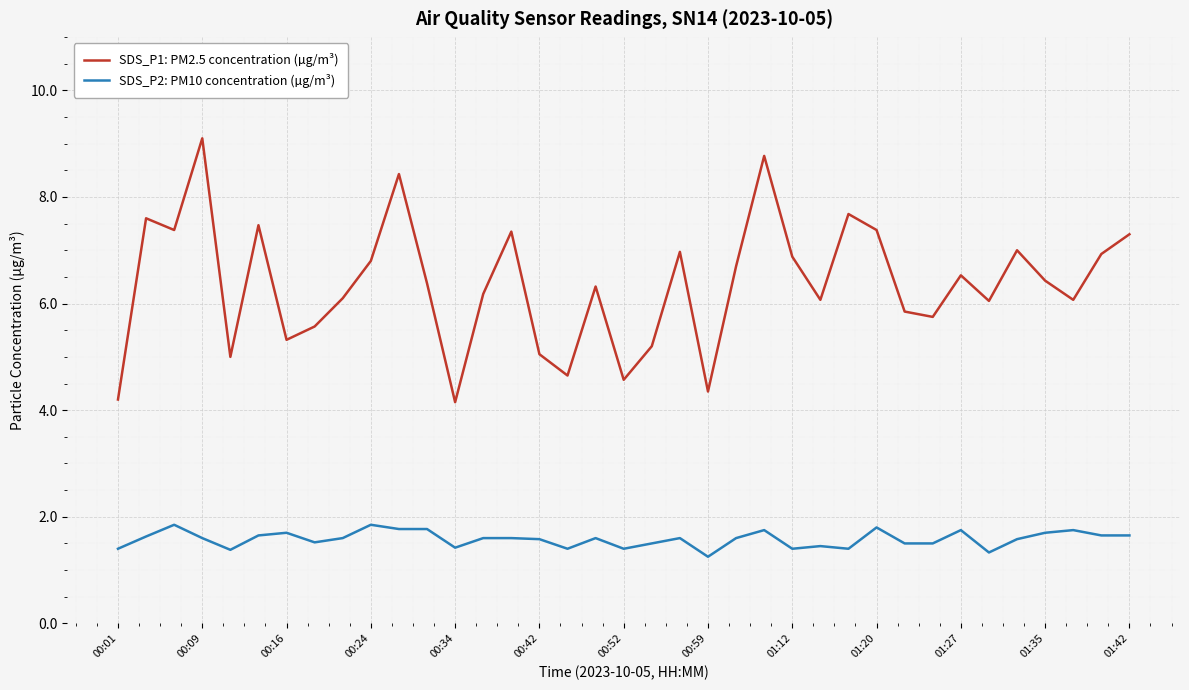

List the series in order of their peak value, lowest first.

SDS_P2: PM10 concentration (µg/m³), SDS_P1: PM2.5 concentration (µg/m³)